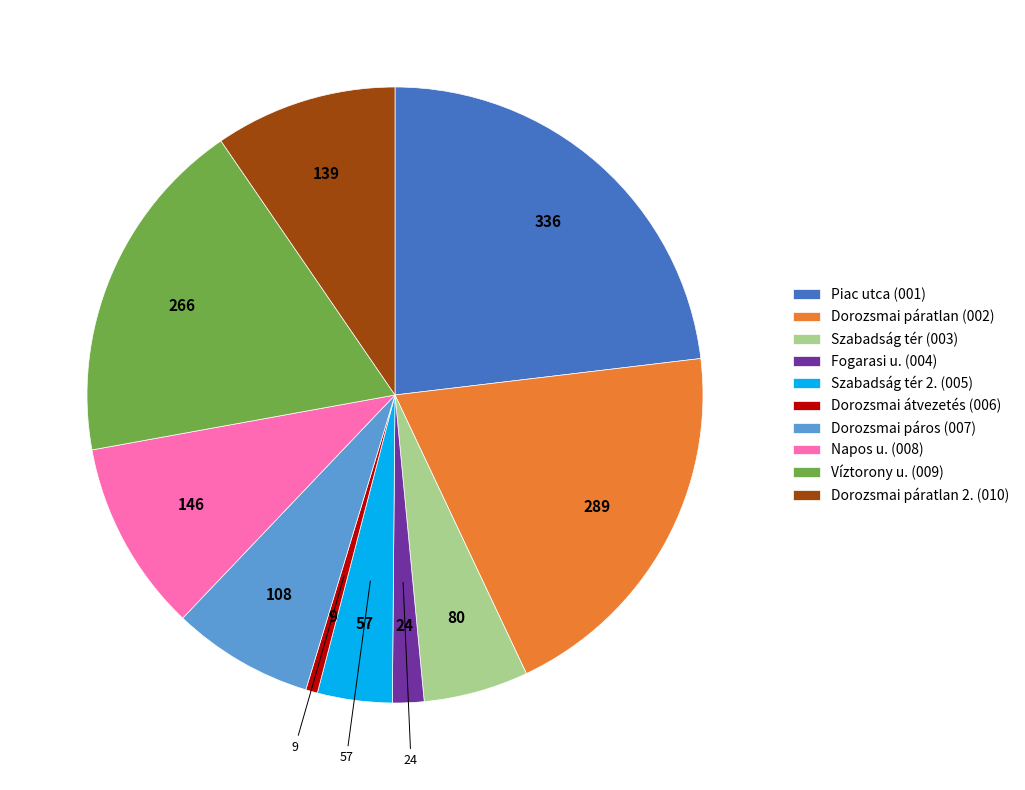

What is the ratio of the value at Napos u. (008) to the value at Dorozsmai átvezetés (006)?

16.2